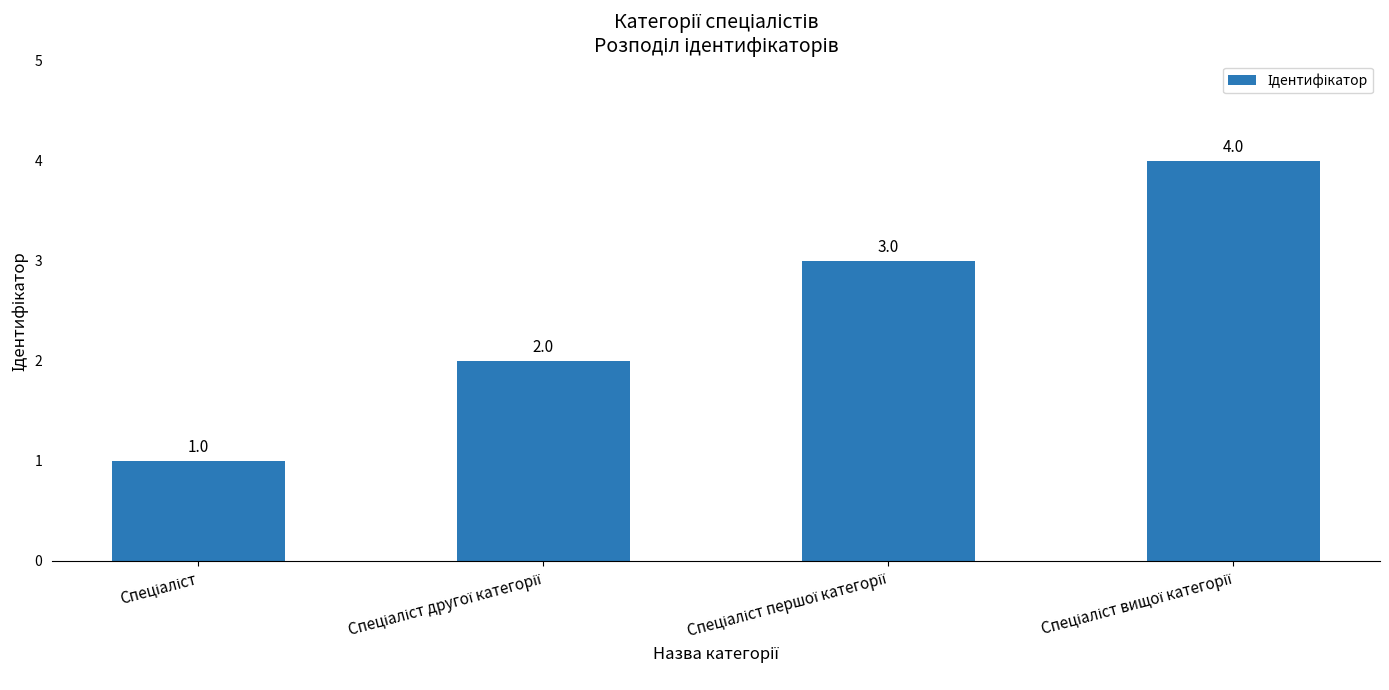

Count the values in the range 2 to 4.

3